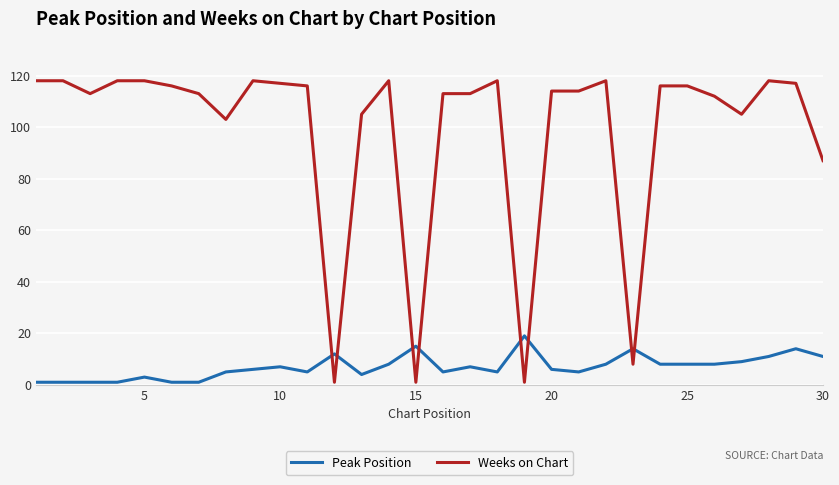

List the series in order of their peak value, highest first.

Weeks on Chart, Peak Position